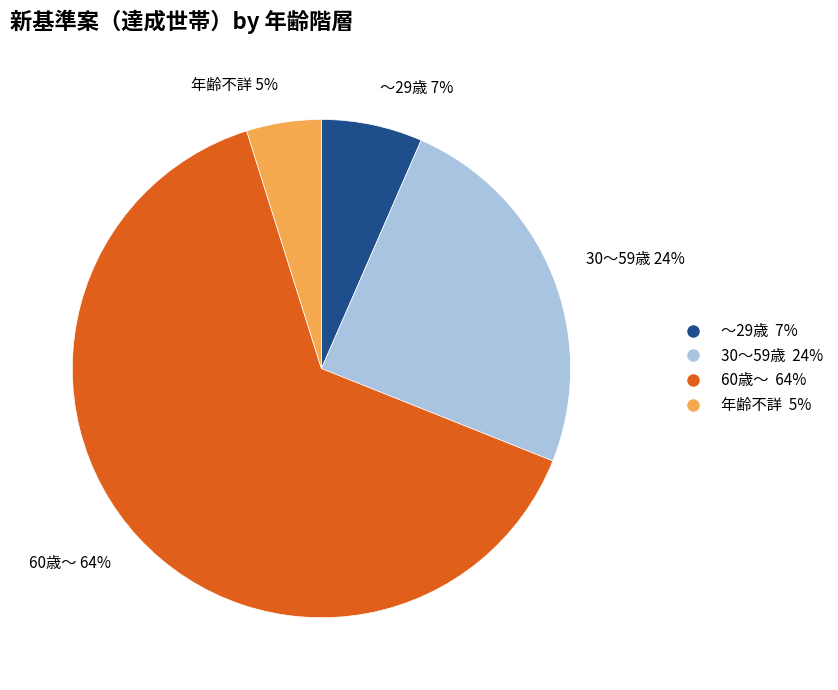

Which slice is the largest?

60歳～